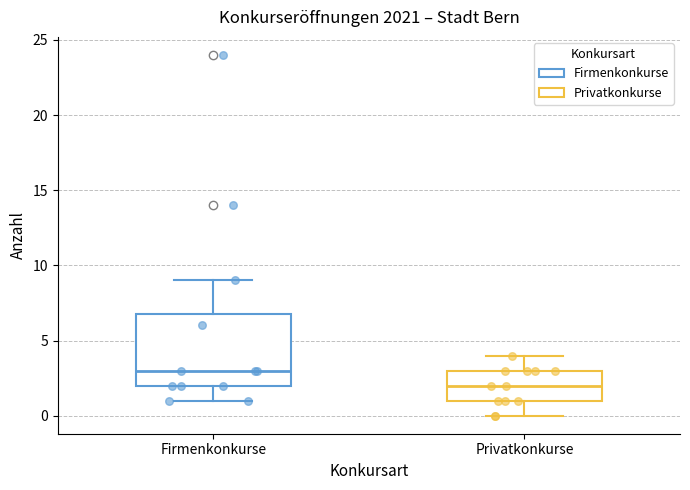

Reading left to right, transcribe this box plot: for each box, give where its median line is, the range the box spans, and where its two whiskers end, as read against the y-axis. The values are not printed on the chart, so give them approximately, as read against the axis.

Firmenkonkurse: median 3, box 2 to 7, whiskers 1 to 9
Privatkonkurse: median 2, box 1 to 3, whiskers 0 to 4